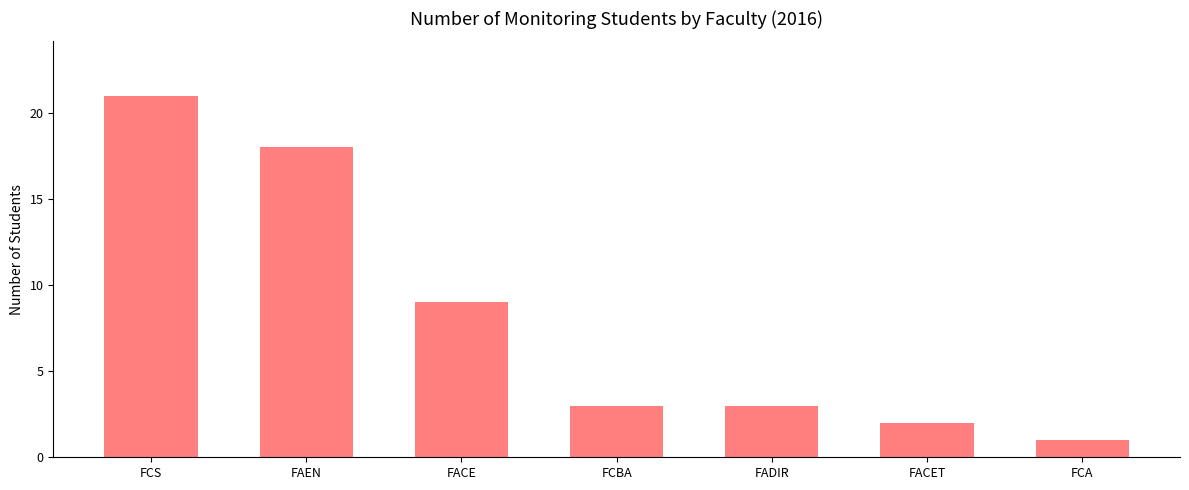

Reading left to right, transcribe all the data shown in this chart.

FCS=21	FAEN=18	FACE=9	FCBA=3	FADIR=3	FACET=2	FCA=1